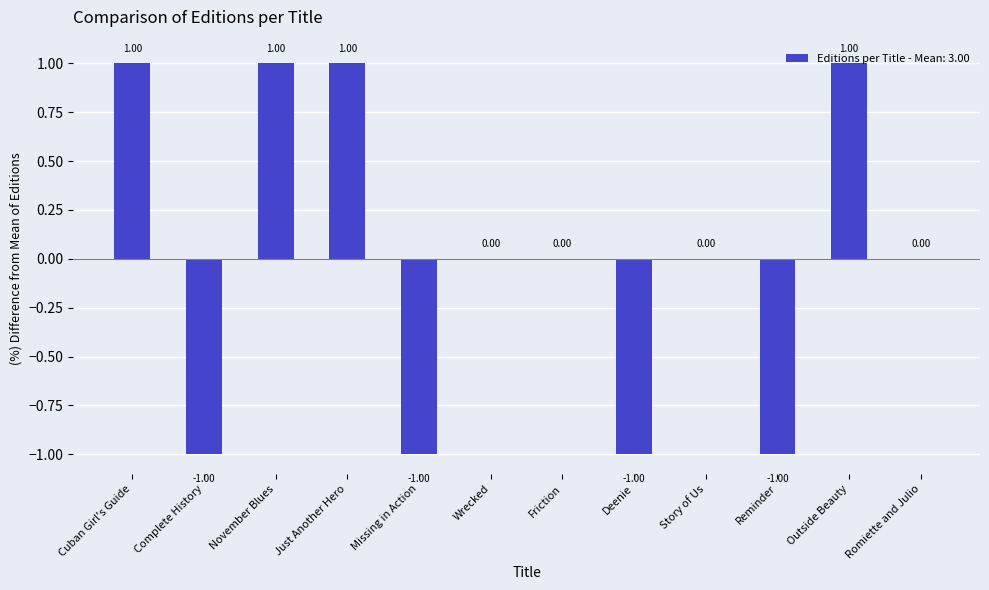

The chart shows a value of -1 at Deenie. True or false?

True